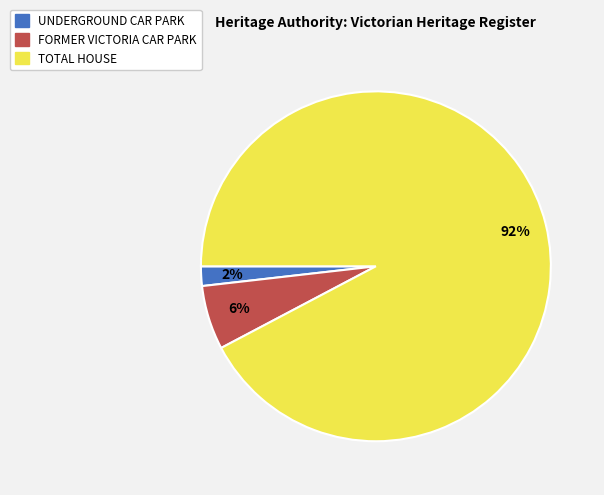

To the nearest percent, what portion does FORMER VICTORIA CAR PARK represent?

6%